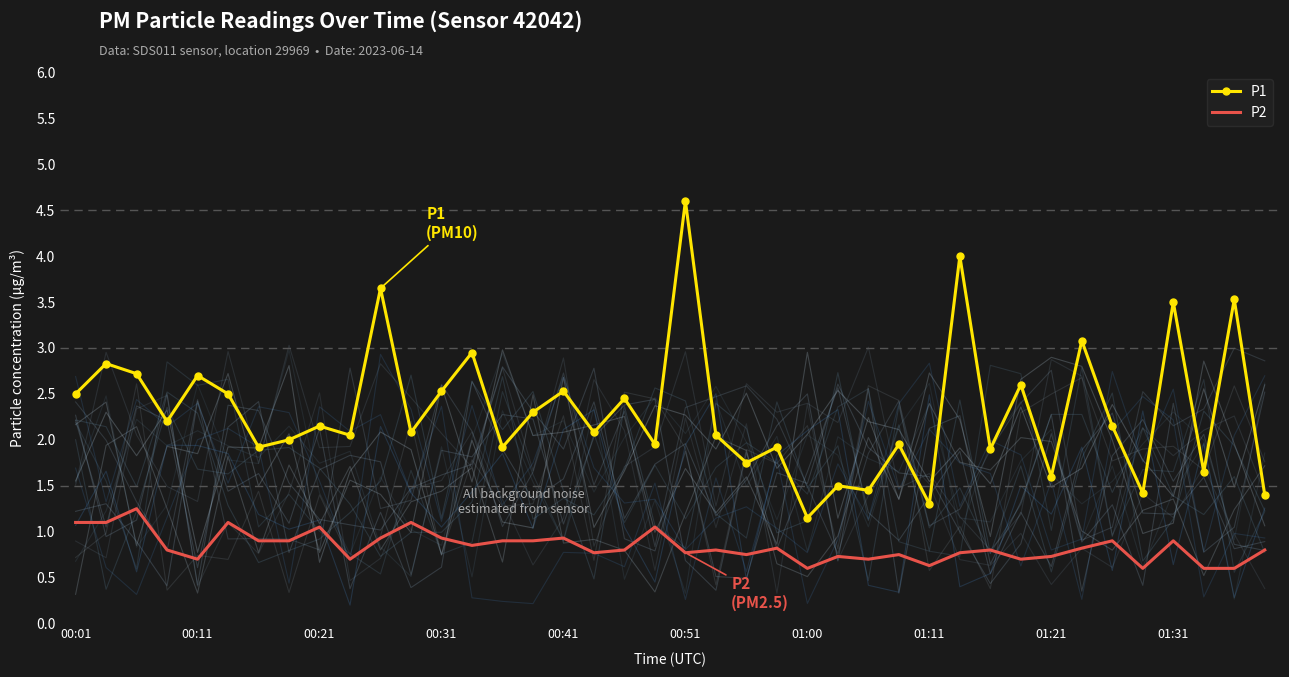

Reading left to right, transcribe all the data shown in this chart.

P1: 2.5	2.8	2.7	2.2	2.7	2.5	1.9	2.0	2.1	2.0	3.6	2.1	2.5	3.0	1.9	2.3	2.5	2.1	2.5	1.9	4.6	2.0	1.8	1.9	1.1	1.5	1.4	1.9	1.3	4.0	1.9	2.6	1.6	3.1	2.1	1.4	3.5	1.6	3.5	1.4
P2: 1.1	1.1	1.2	0.8	0.7	1.1	0.9	0.9	1.1	0.7	0.9	1.1	0.9	0.8	0.9	0.9	0.9	0.8	0.8	1.1	0.8	0.8	0.8	0.8	0.6	0.7	0.7	0.8	0.6	0.8	0.8	0.7	0.7	0.8	0.9	0.6	0.9	0.6	0.6	0.8